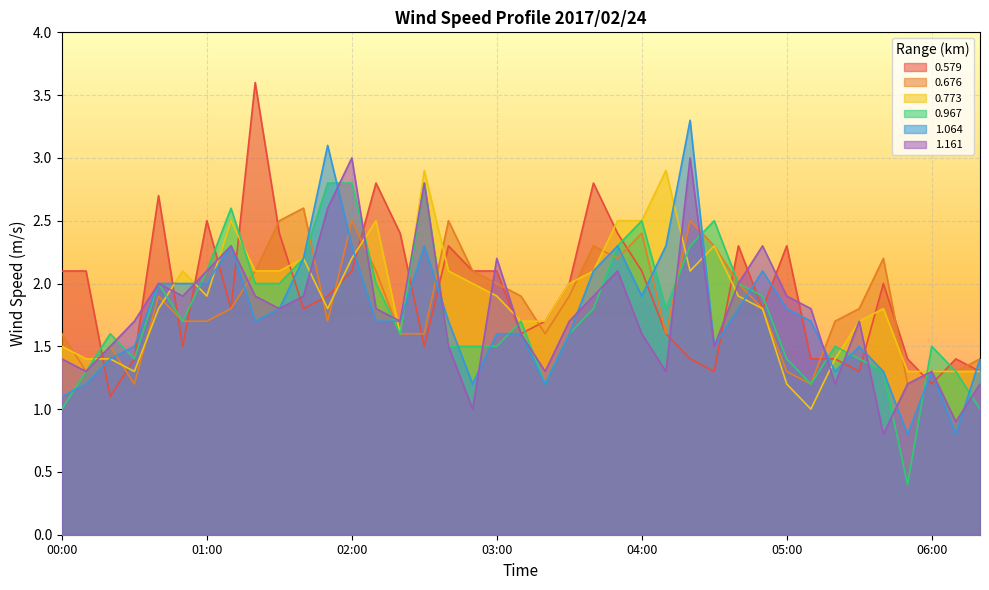

How many lines are shown in the chart?

6